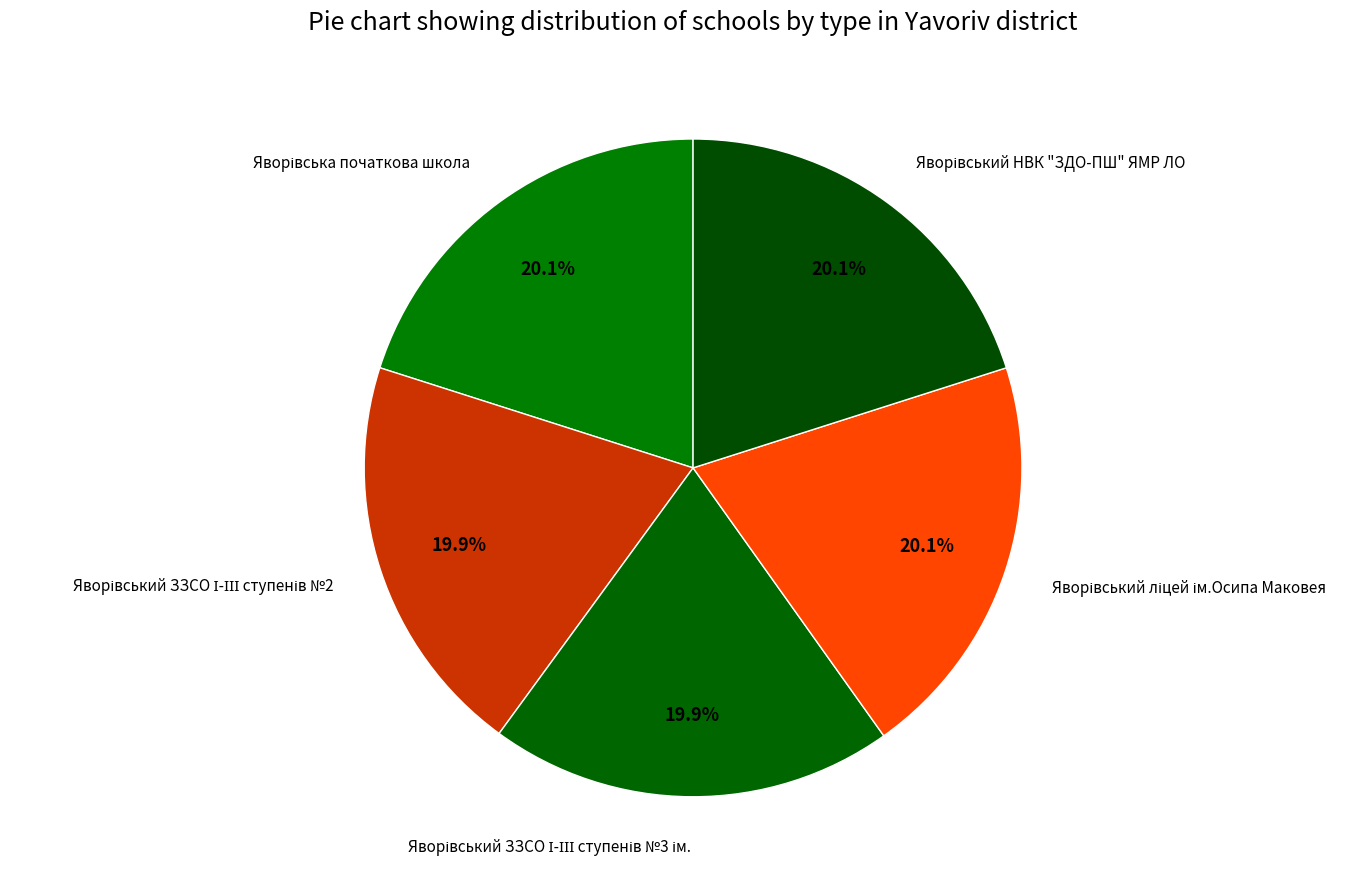

Is there any slice that represents more than half of the pie?

No